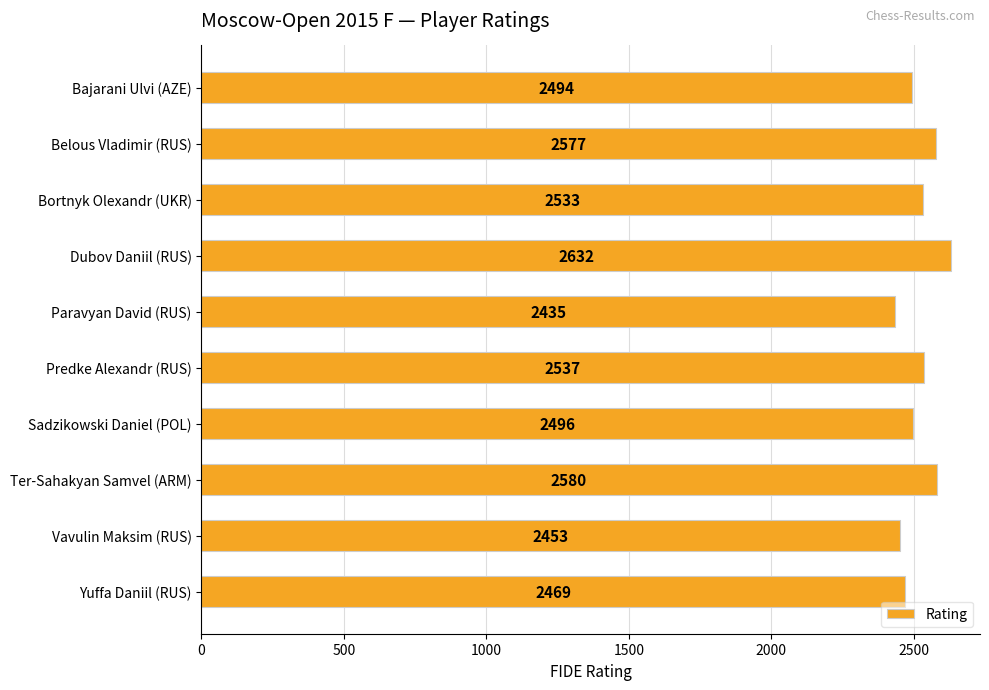

At which category does the chart reach its minimum across all series?

Paravyan David (RUS)